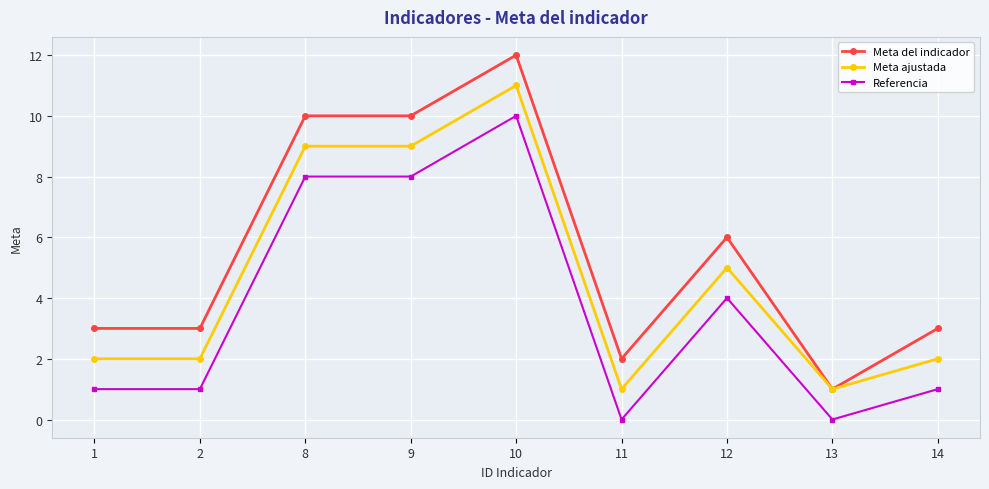

What is the lowest value of the Meta del indicador series?

1